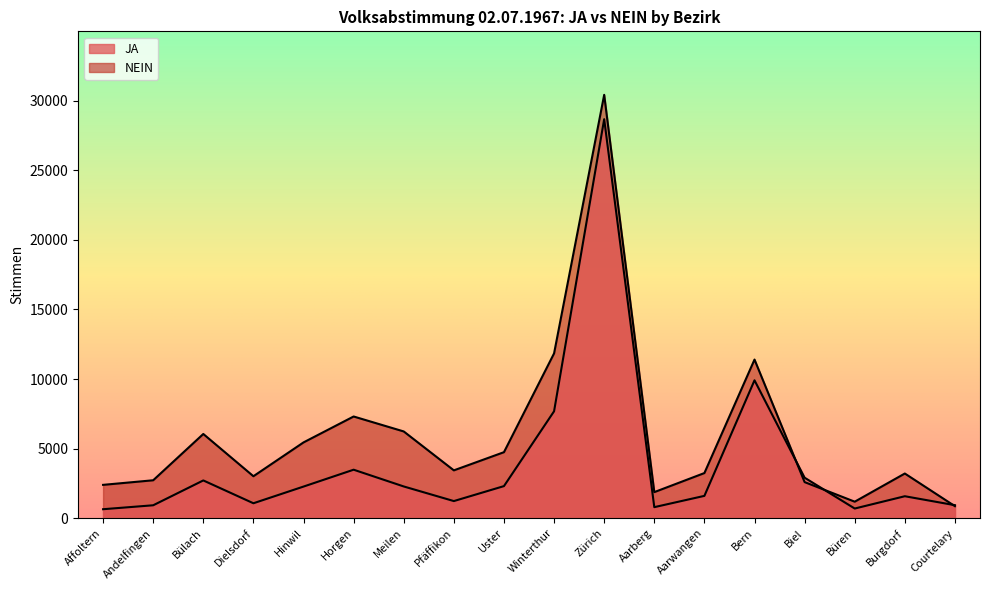

At how many categories does at least one series exceed 3739?

8